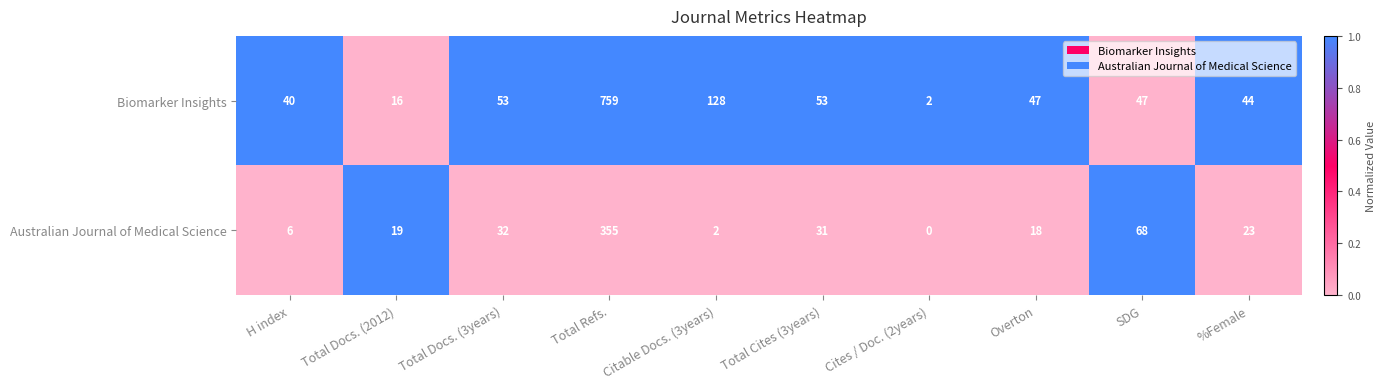

Rank the series by their average value, from lowest to highest.

Australian Journal of Medical Science, Biomarker Insights